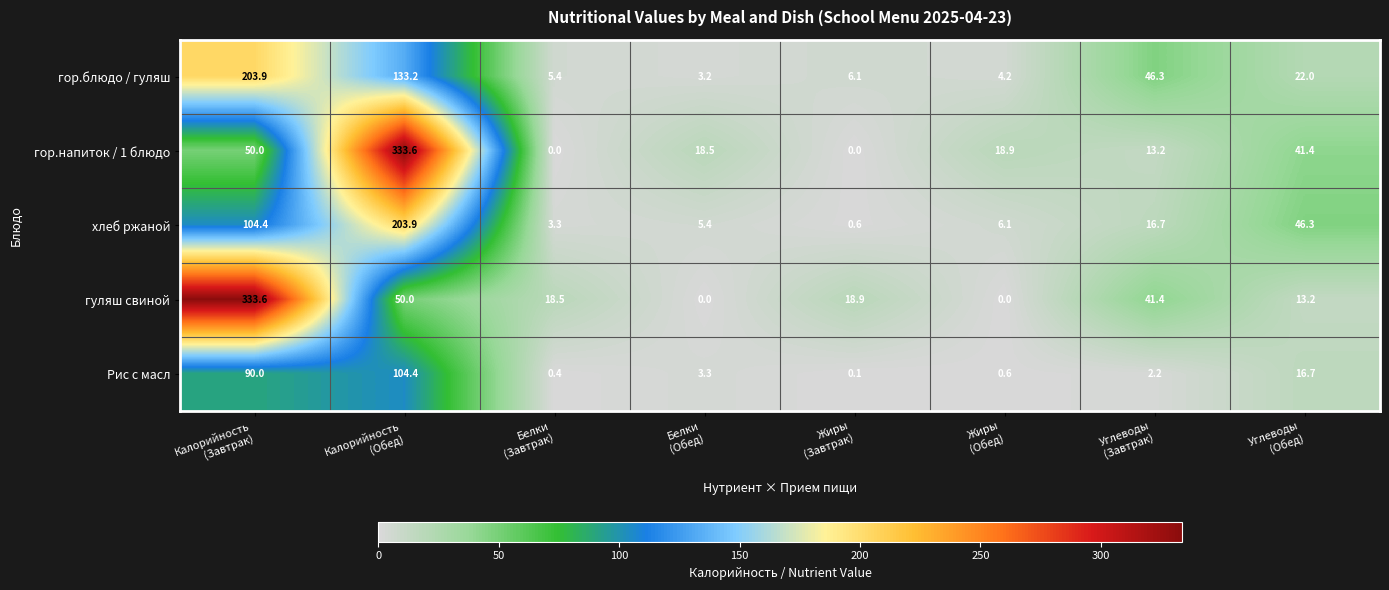

What is the difference between the highest and lowest values at Жиры
(Завтрак)?

18.9